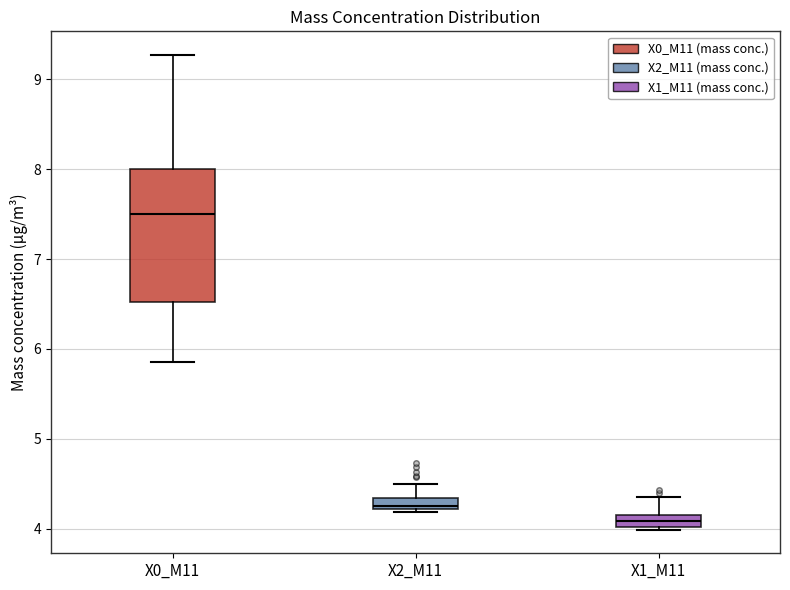

Where does the upper whisker of the box for X1_M11 end on the y-axis? The values are not printed on the chart, so give them approximately, as read against the axis.

4.4